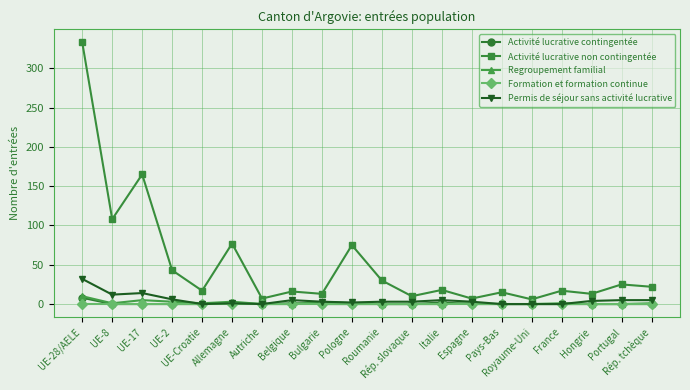

What is the sum of all Activité lucrative non contingentée values?

1017